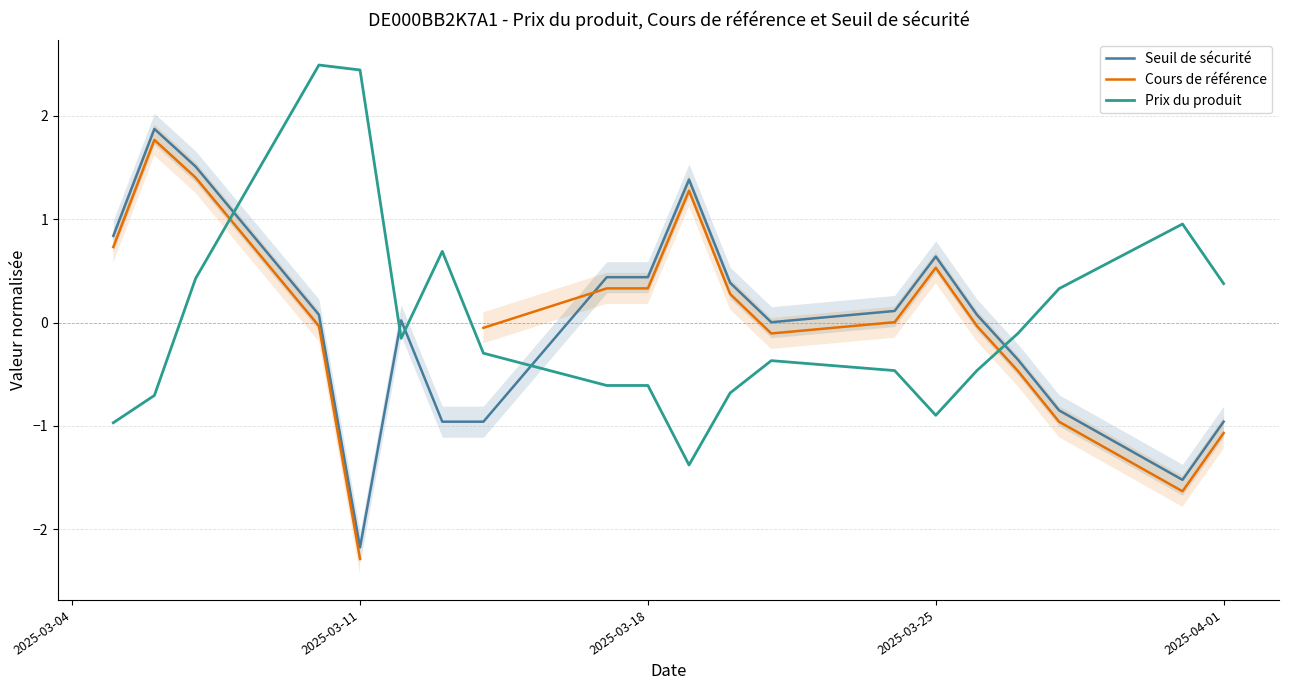

What is the value of the Cours de référence point at the 13th from the left?

-0.1